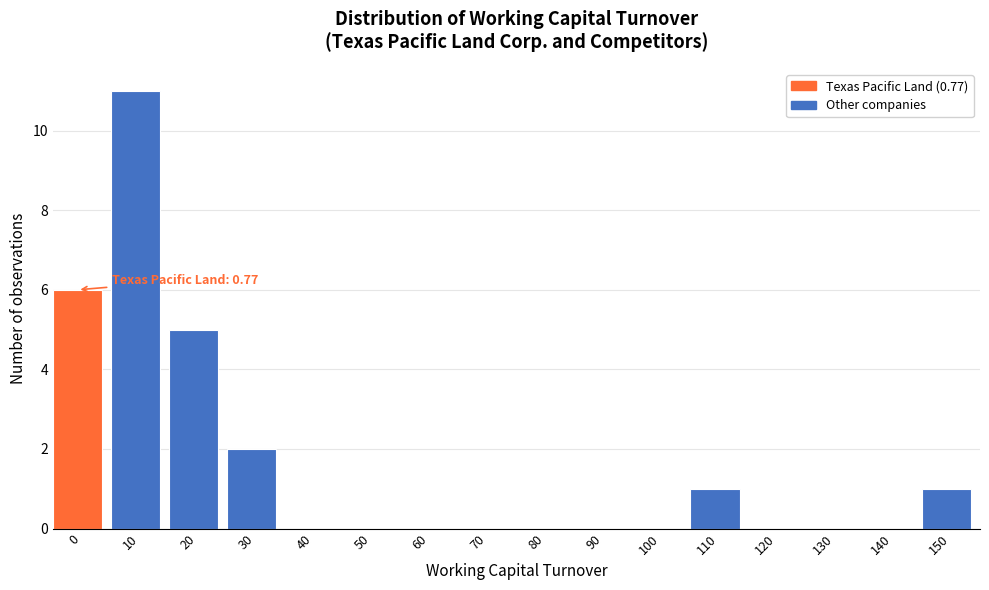

Reading right to left, list all the values displayed in this chart.

150=1	140=0	130=0	120=0	110=1	100=0	90=0	80=0	70=0	60=0	50=0	40=0	30=2	20=5	10=11	0=6